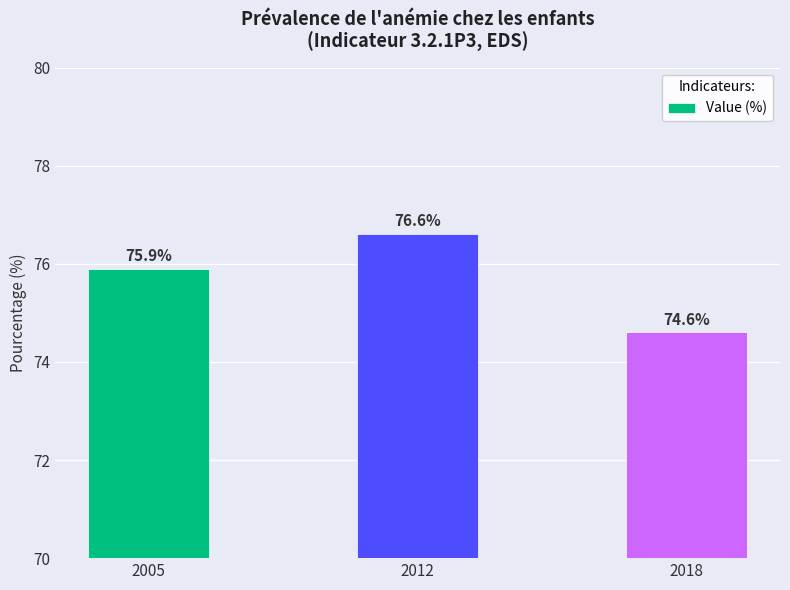

Are the bars grouped side by side (vs. stacked)?

No